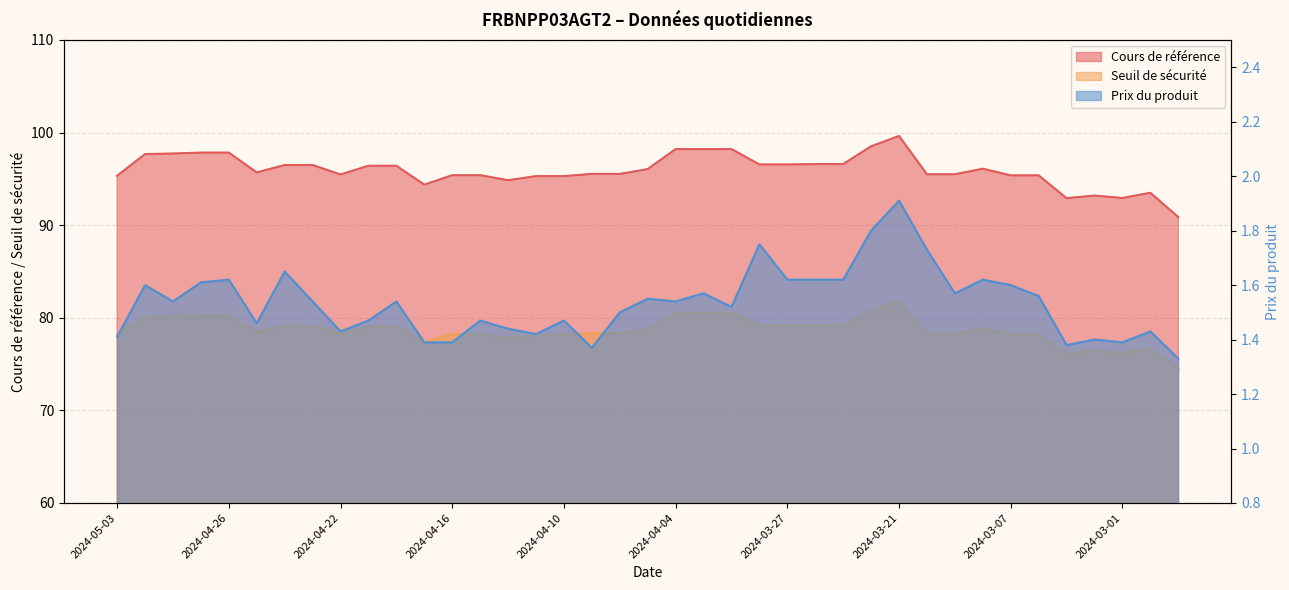

Where is Prix du produit nearest to the value 1?

2024-02-28